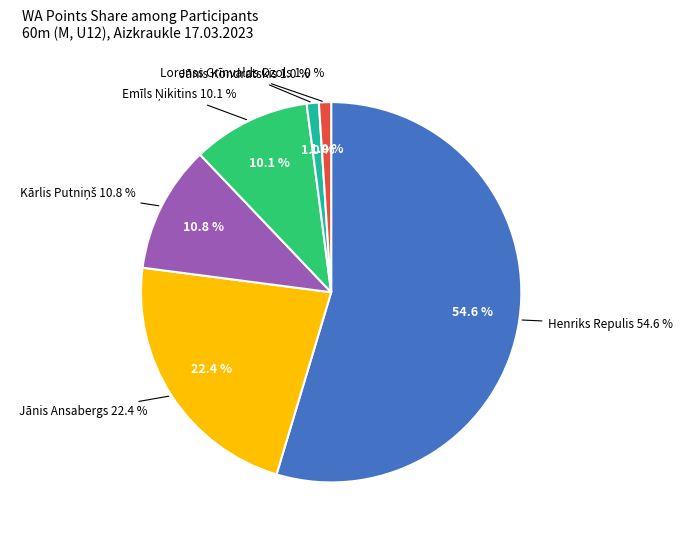

Which slice is the largest?

Henriks Repulis